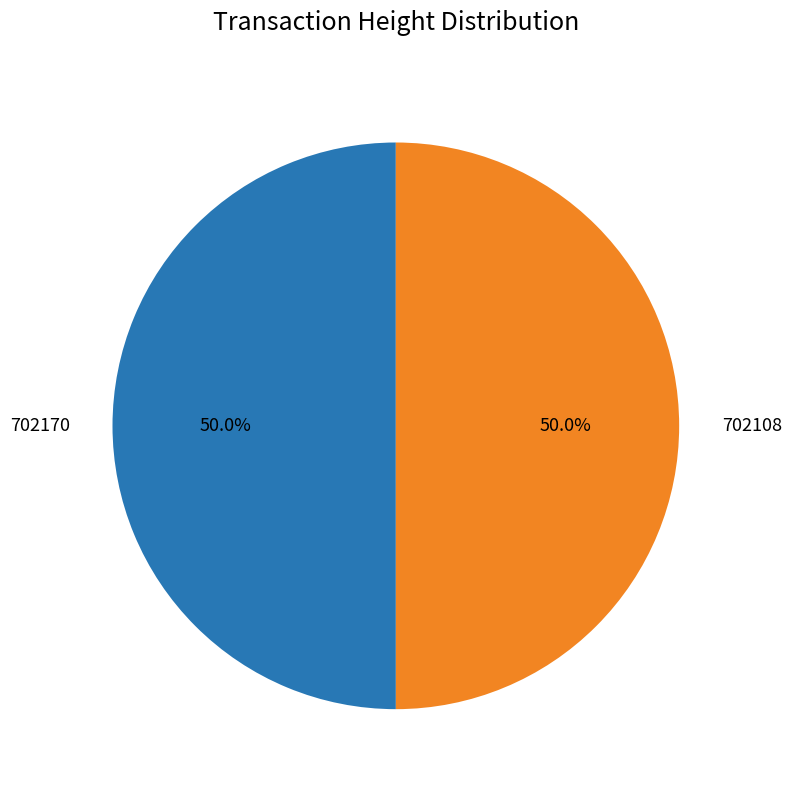

What is the ratio of the value at 702170 to the value at 702108?

1.0